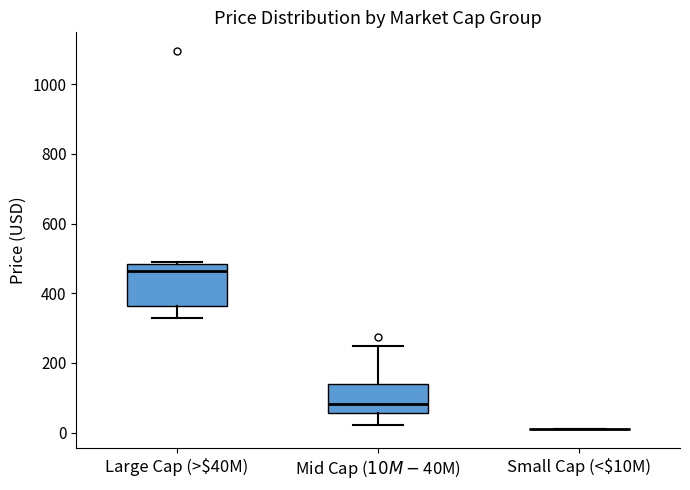

Which box is the tallest, from its lower edge to its upper edge?

Large Cap (>$40M)